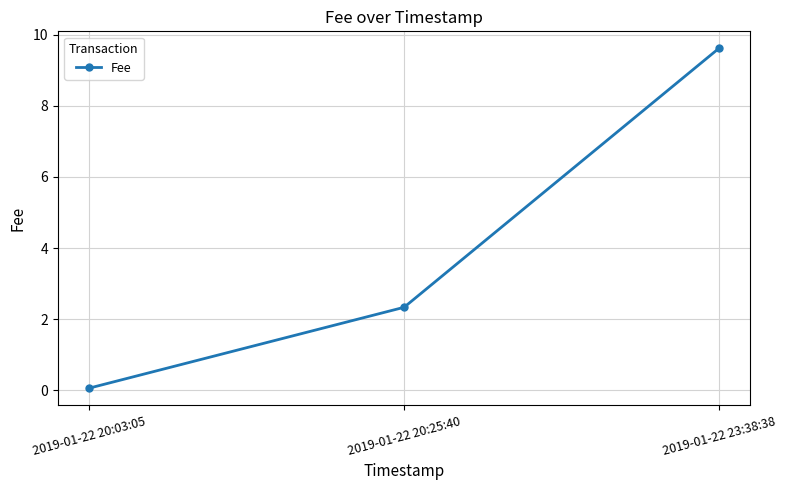

Rank the categories by value from lowest to highest.

2019-01-22 20:03:05, 2019-01-22 20:25:40, 2019-01-22 23:38:38